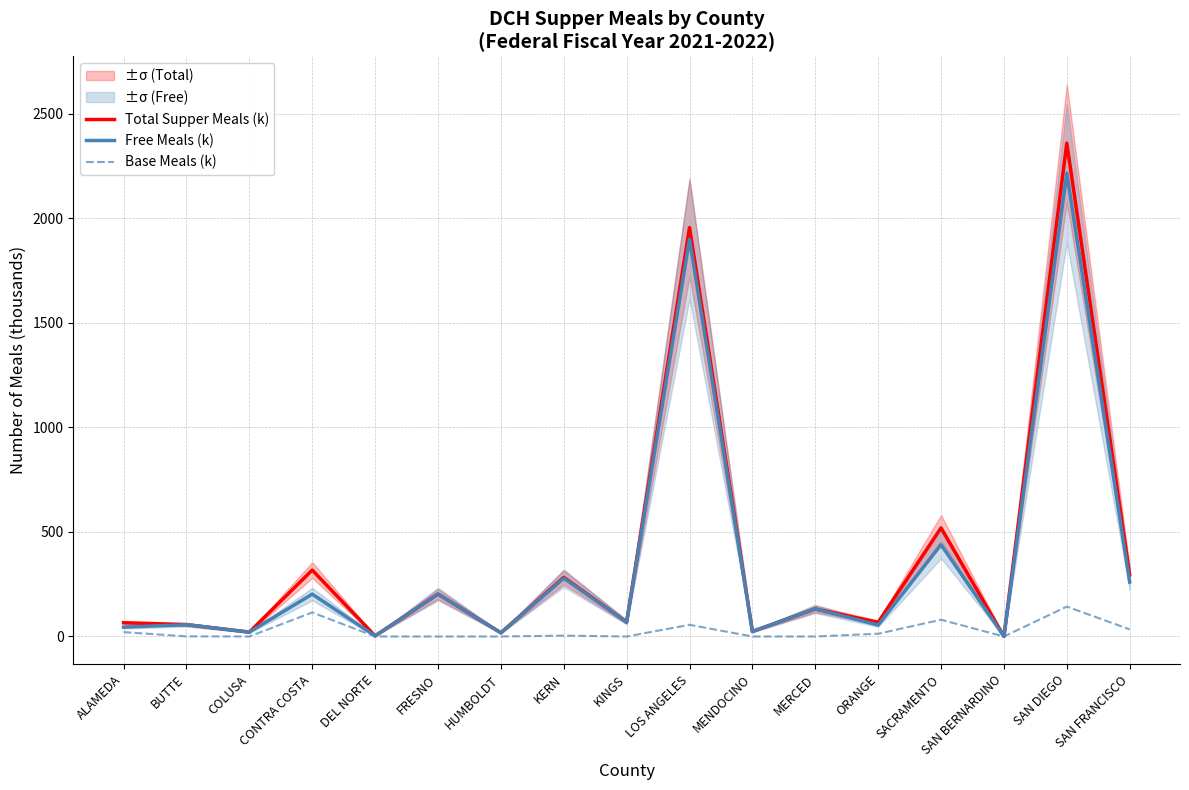

Is it true that Free Meals (k) equals 3858.7 at SAN DIEGO?

False